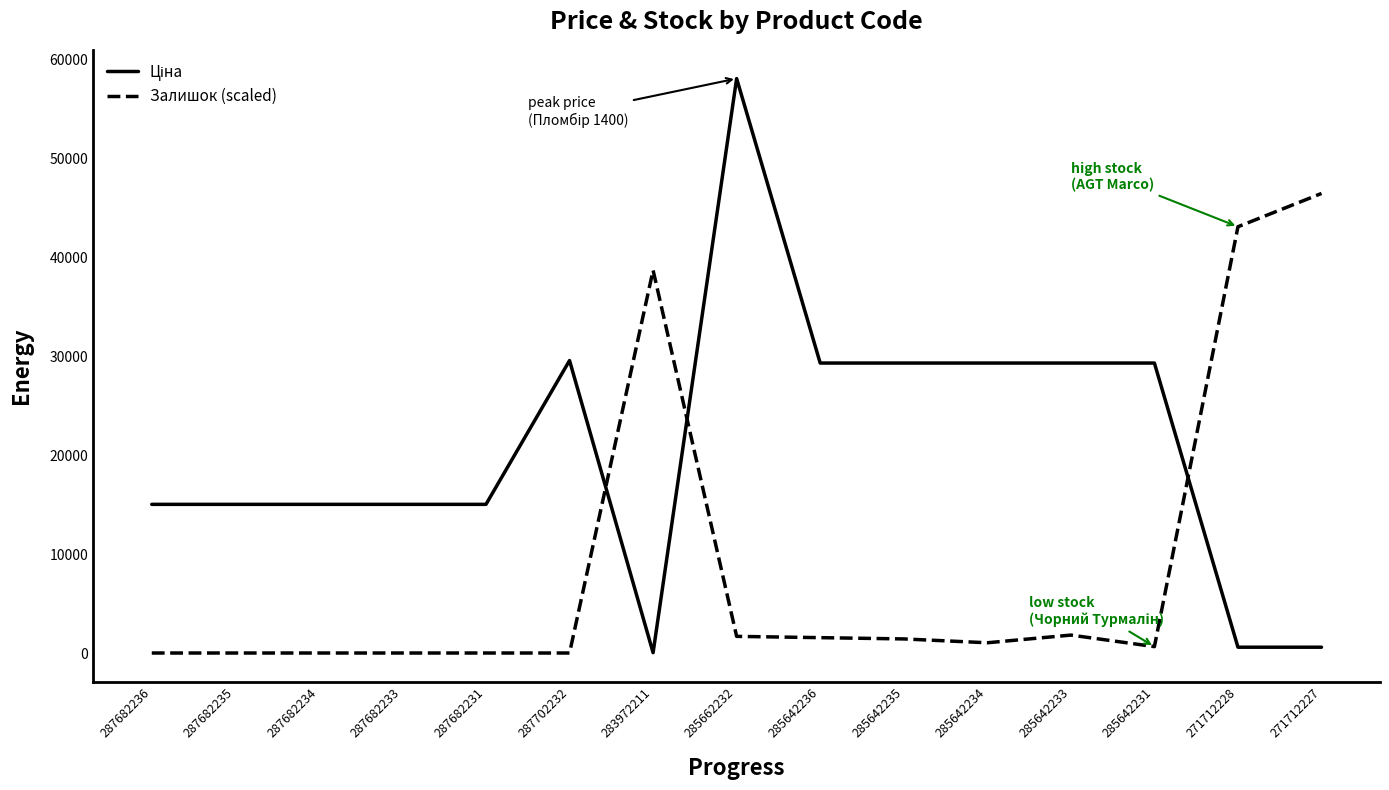

At which label is Залишок (scaled) closest to 23214?

283972211